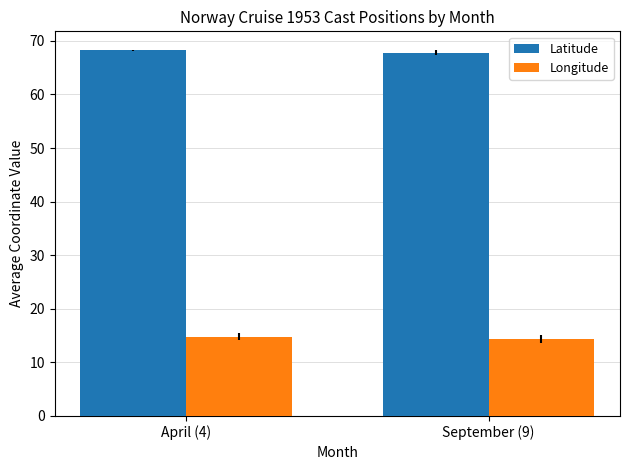

Reading left to right, list all the values displayed in this chart.

Latitude: 68.2	67.8
Longitude: 14.8	14.3